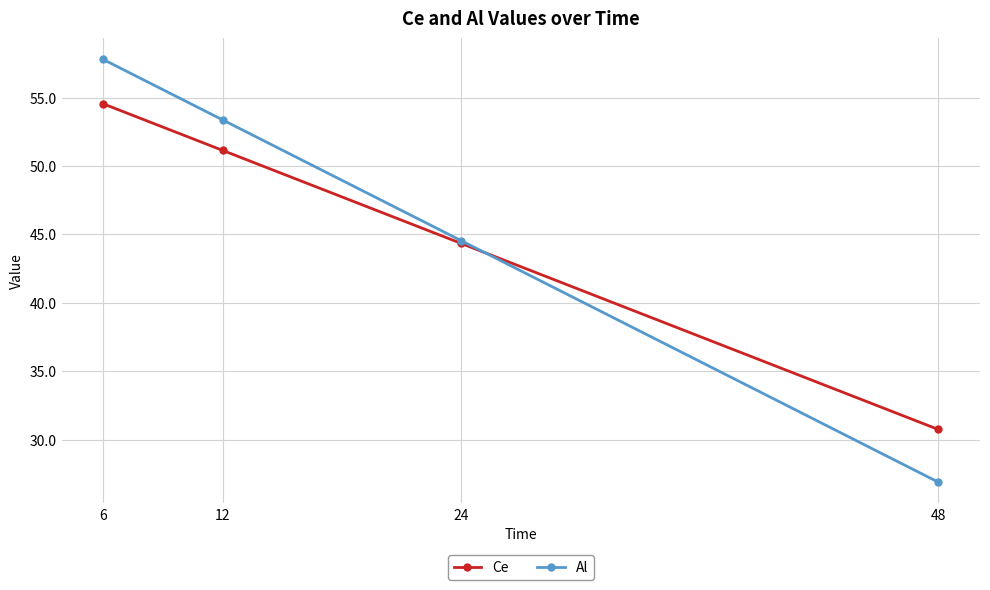

What are all the series names shown in the legend?

Ce, Al